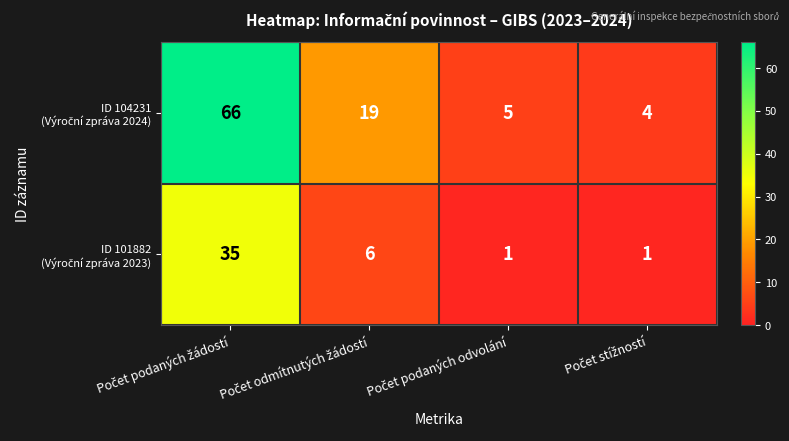

At how many categories does at least one series exceed 1?

4